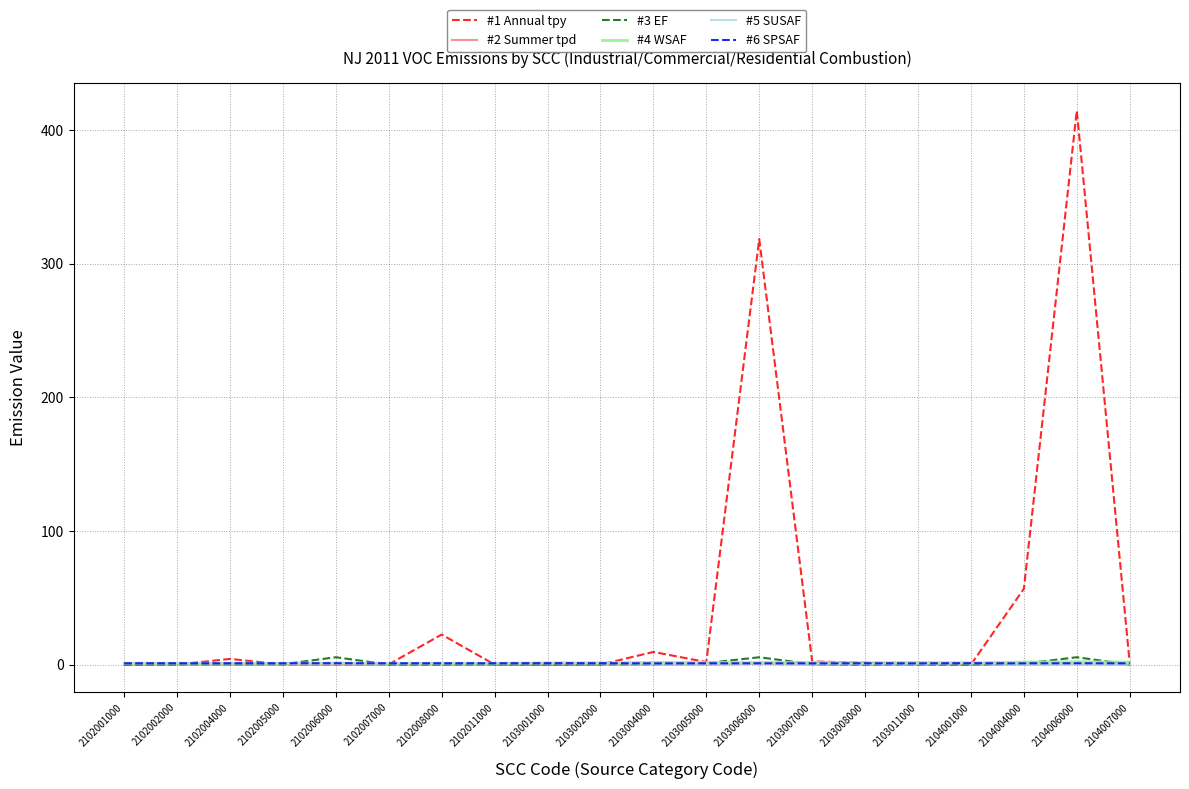

Is it true that #4 WSAF equals 1.0 at 2102008000?

True